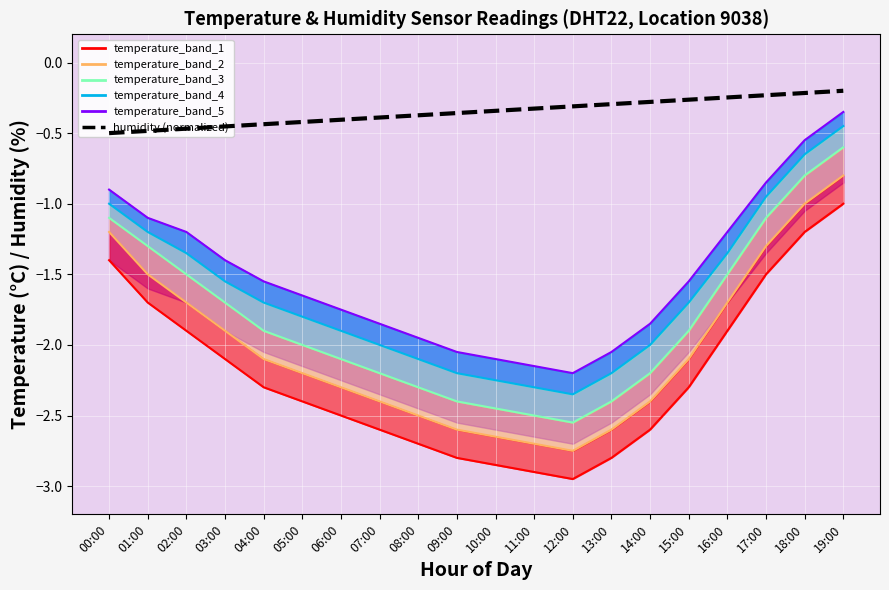

What is the label of the 18th point from the left?

17:00